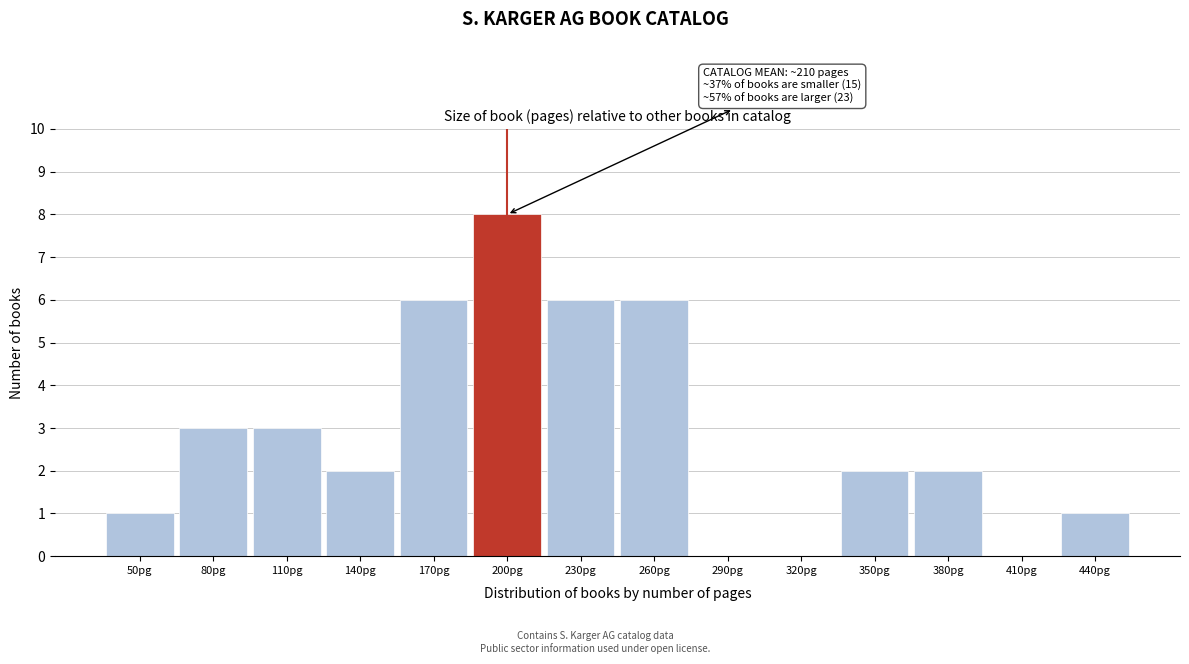

Reading right to left, list all the values displayed in this chart.

440pg=1	410pg=0	380pg=2	350pg=2	320pg=0	290pg=0	260pg=6	230pg=6	200pg=8	170pg=6	140pg=2	110pg=3	80pg=3	50pg=1